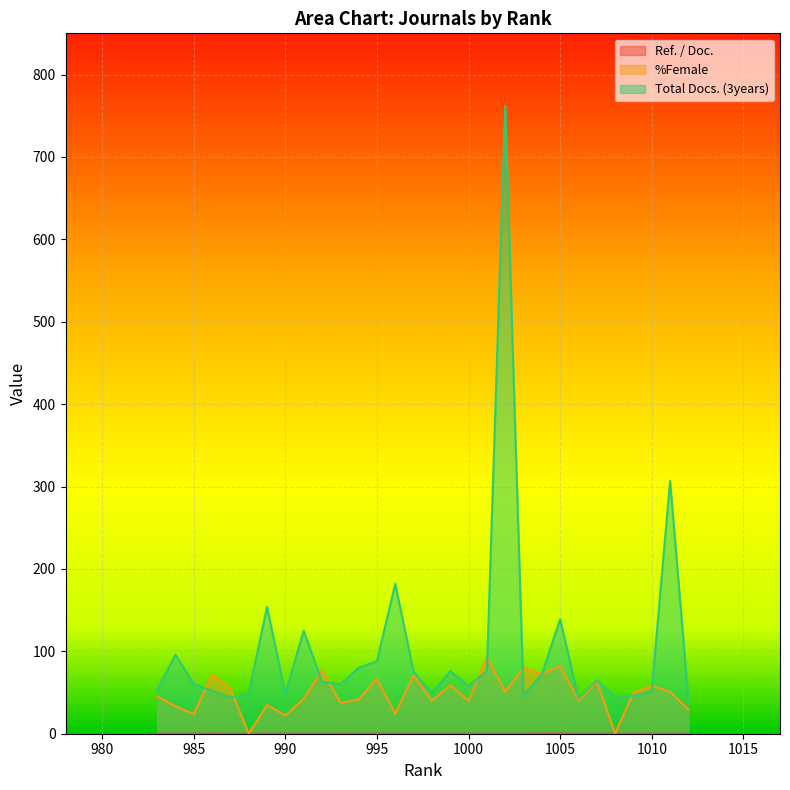

True or false: Total Docs. (3years) and Ref. / Doc. cross at least once.

False